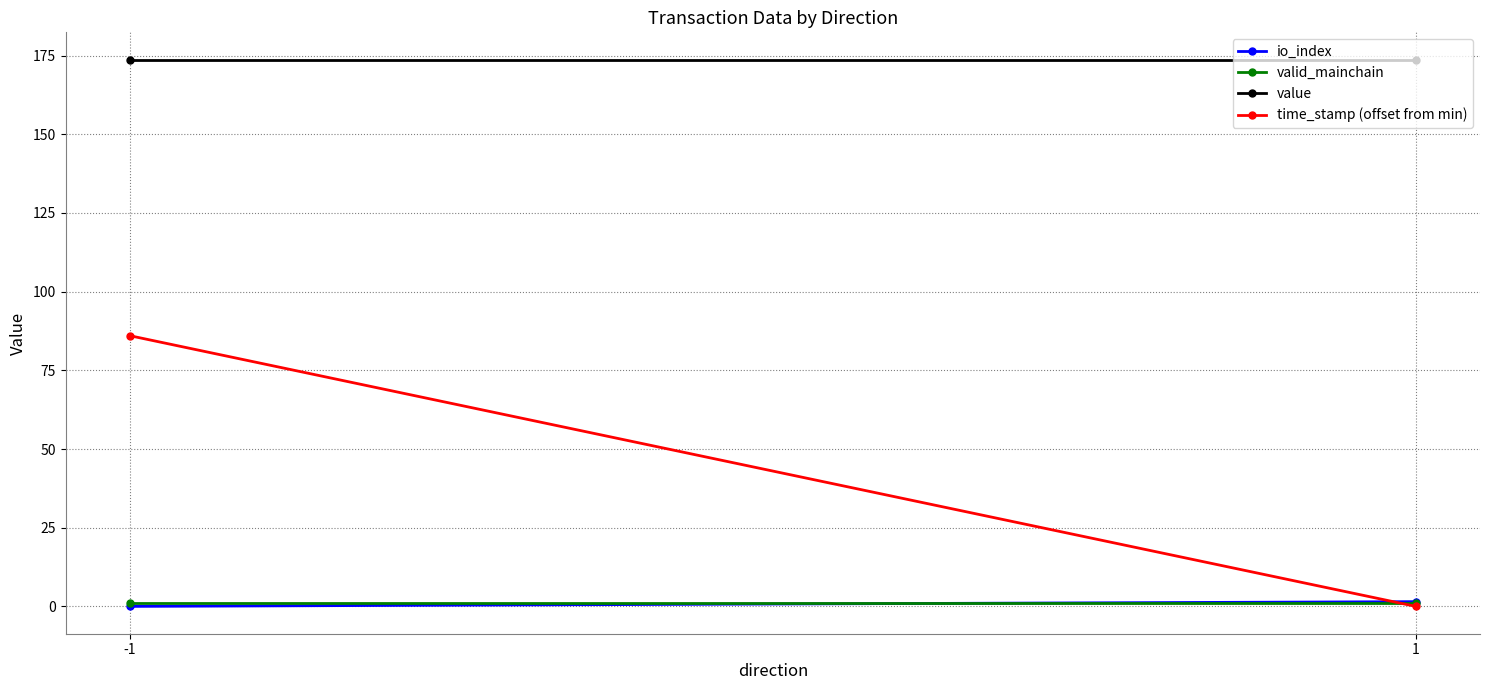

How many values in the time_stamp (offset from min) series are below 86?

1